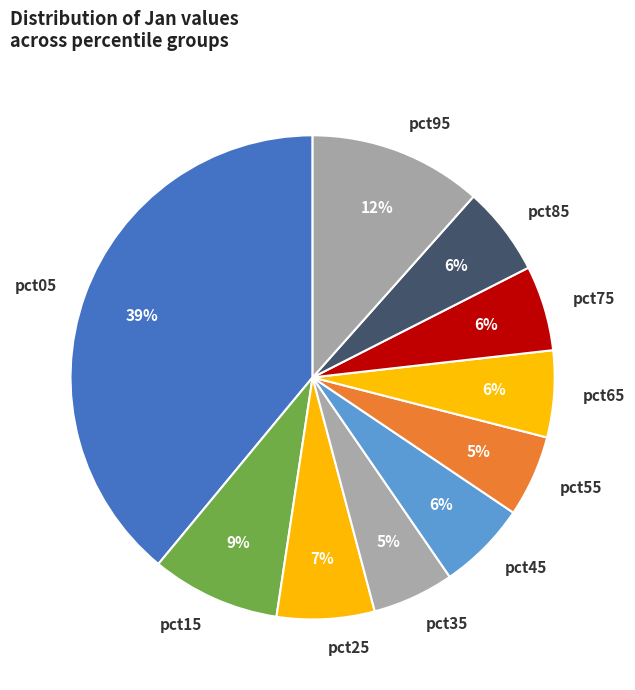

To the nearest percent, what is the difference between the largest and smallest slice percentages?

34%